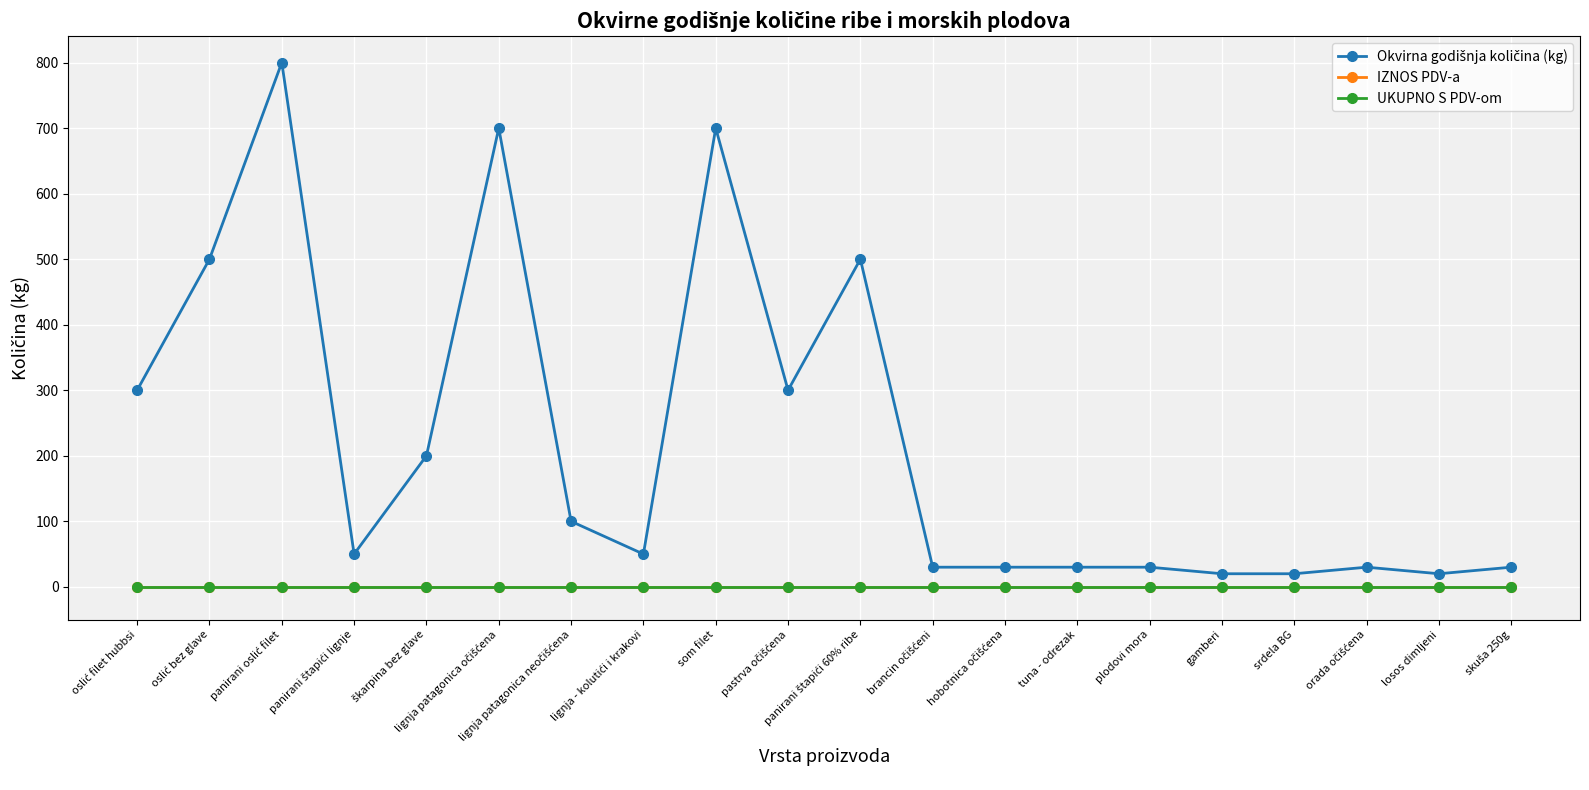

Does the chart have visible grid lines?

Yes